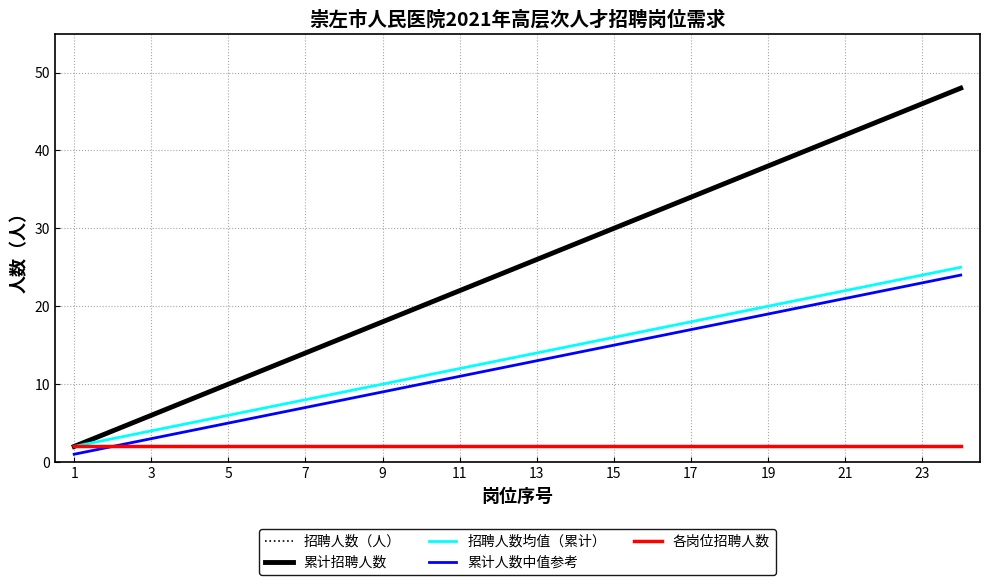

True or false: 累计人数中值参考 and 累计招聘人数 intersect in this chart.

False